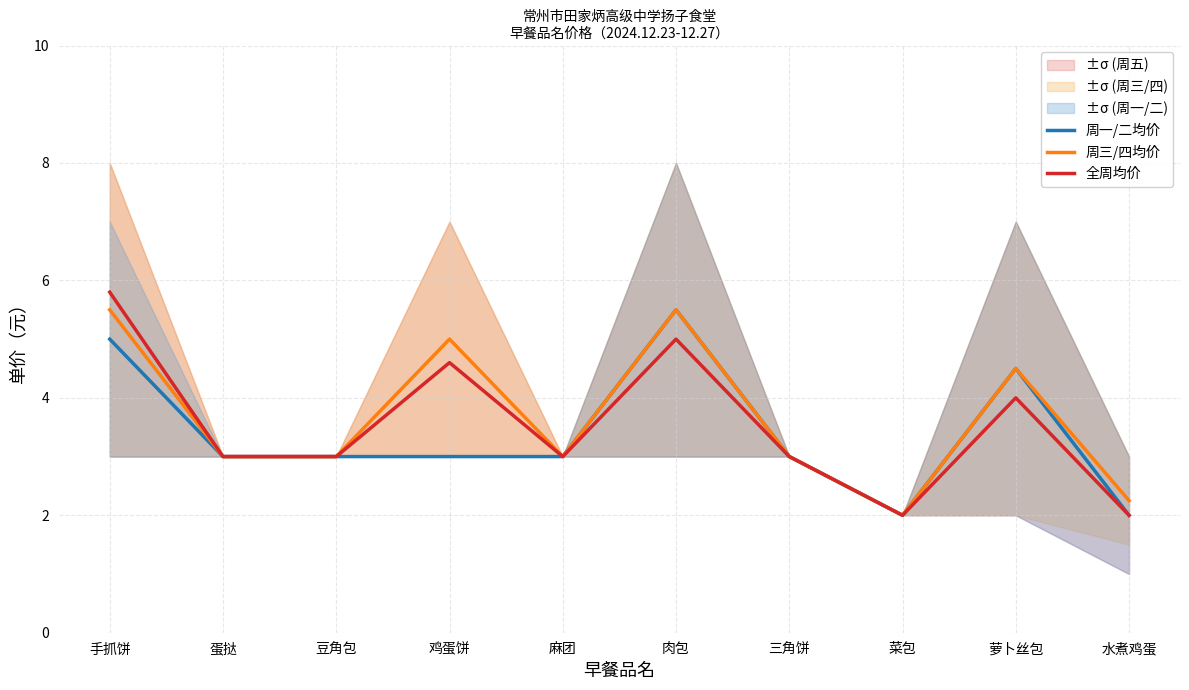

What is the label of the 9th point from the right?

蛋挞